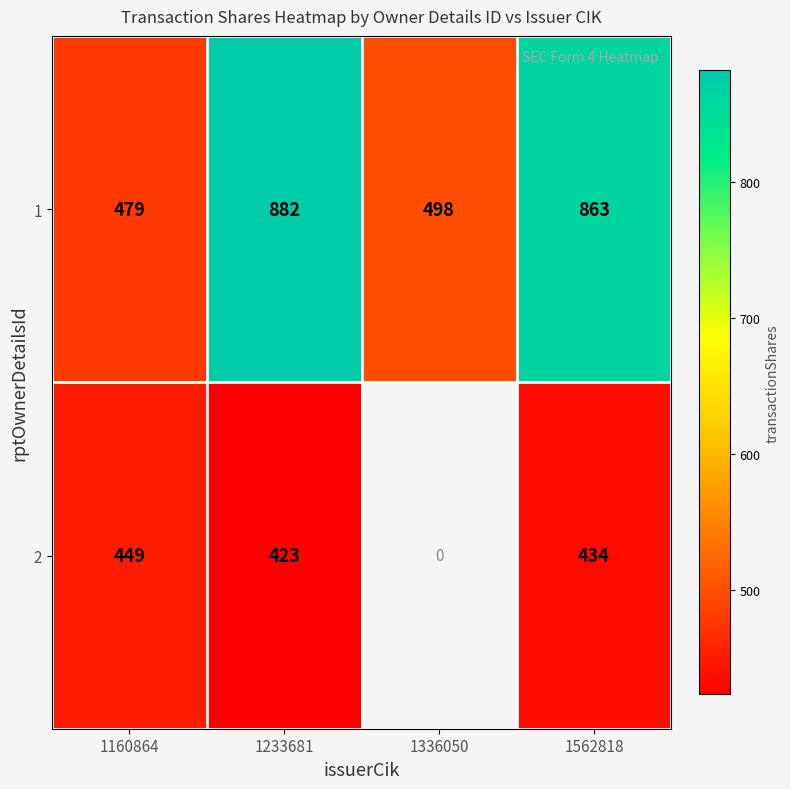

What is the spread (max minus min) of values at 1160864?

30